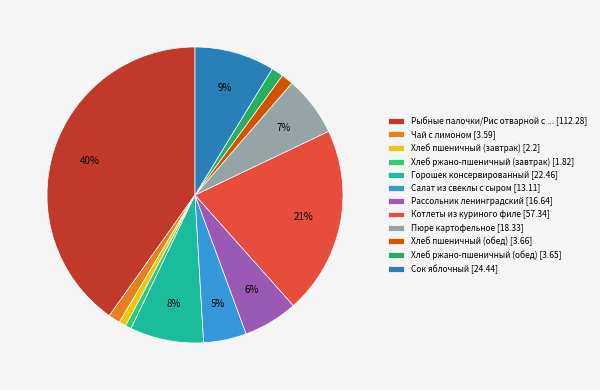

Which slice is the largest?

Рыбные палочки/Рис отварной с ... [112.28]